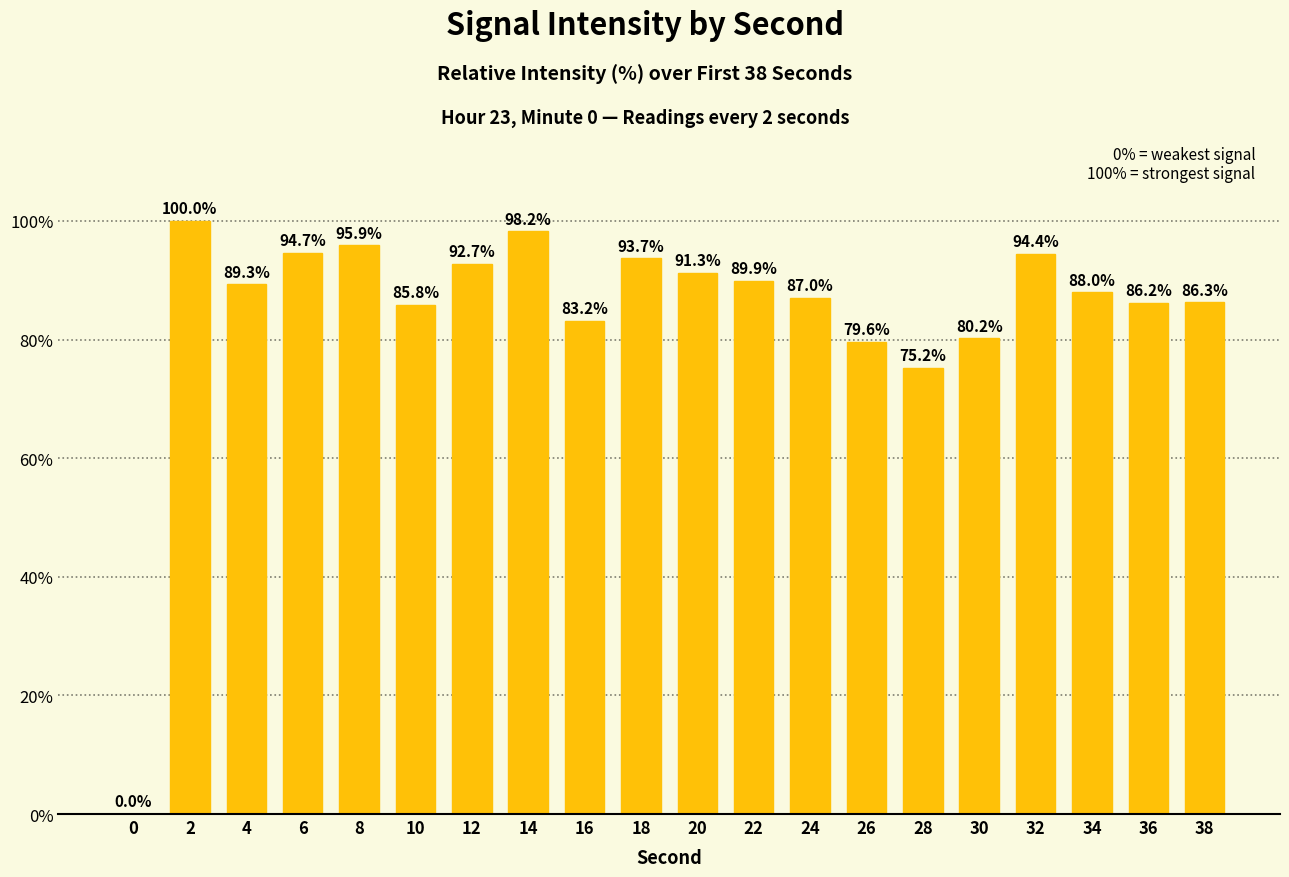

Between 22 and 2, which is larger?

2